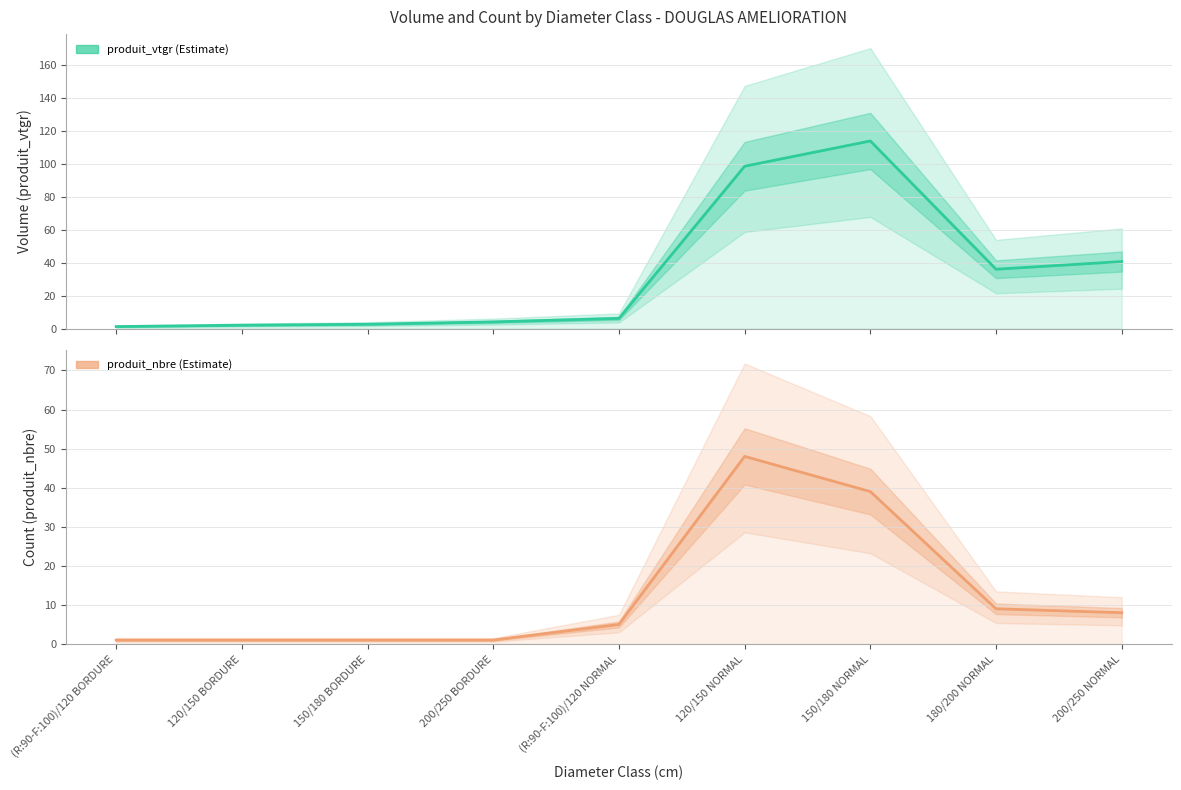

Which series has the largest total across all categories?

produit_vtgr (Estimate)